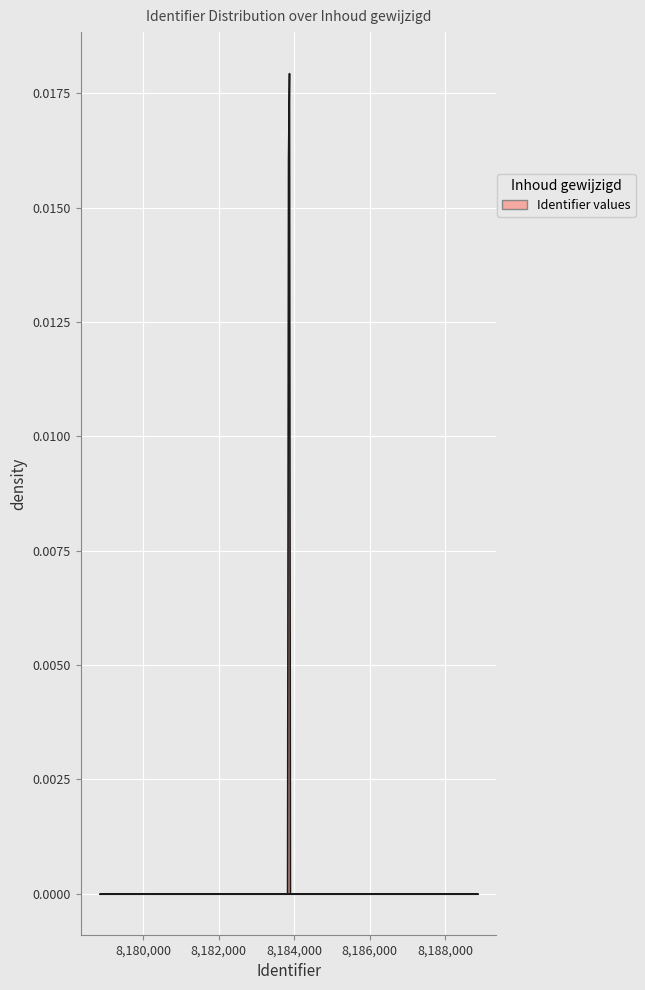

What value does the data have at 2025-02-11 16:47:01, to the nearest 5?

8183860